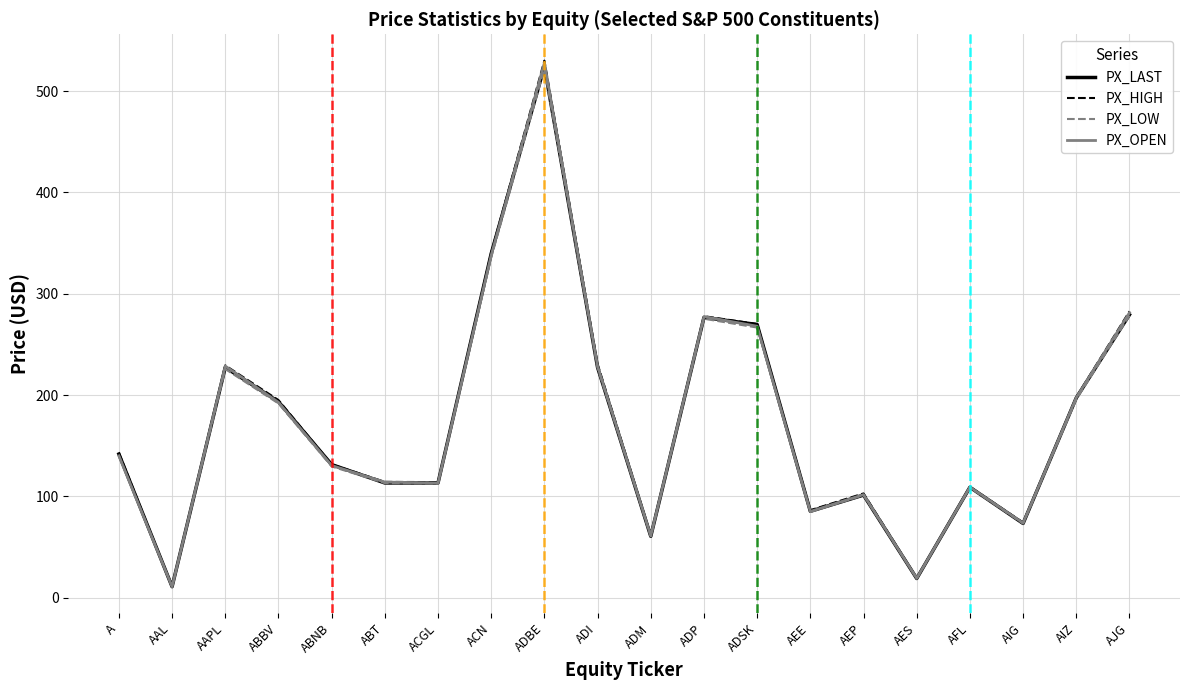

Where is PX_OPEN nearest to the value 269?

ADSK